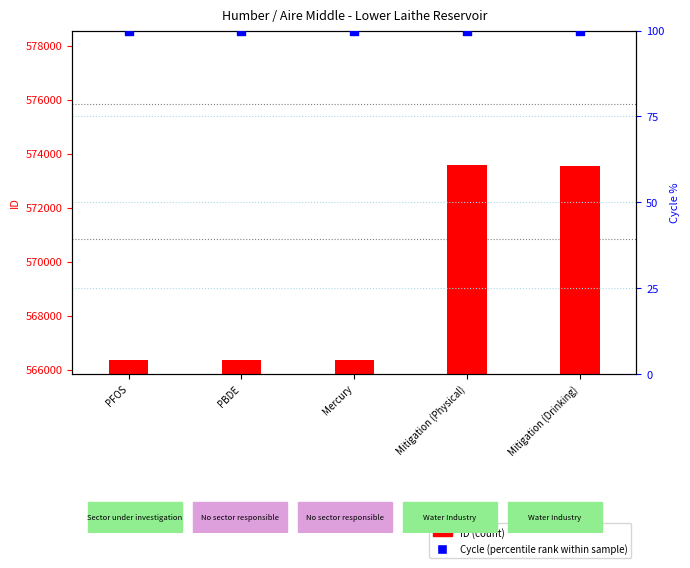

What are all the series names shown in the legend?

ID (count), Cycle (percentile rank within sample)